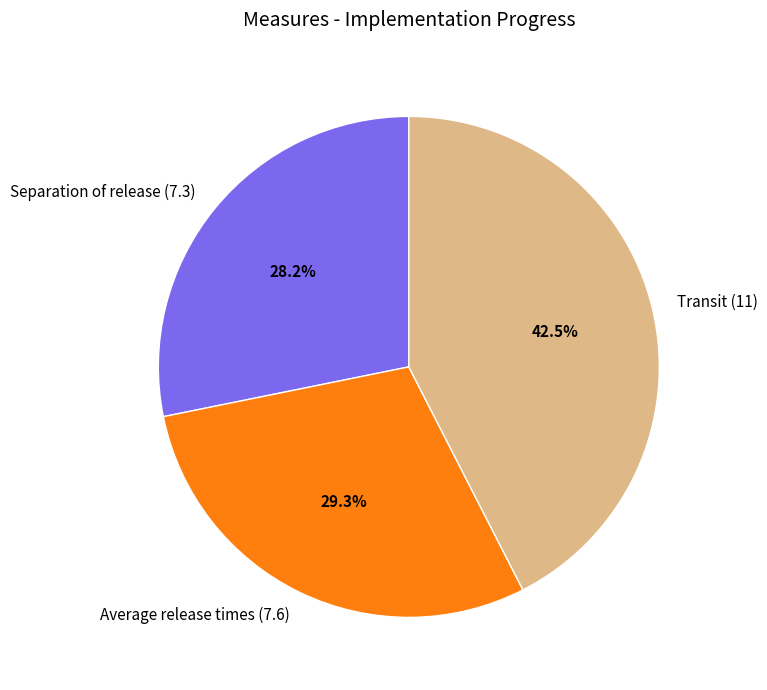

To the nearest percent, what is the combined percentage of Average release times (7.6) and Transit (11)?

72%